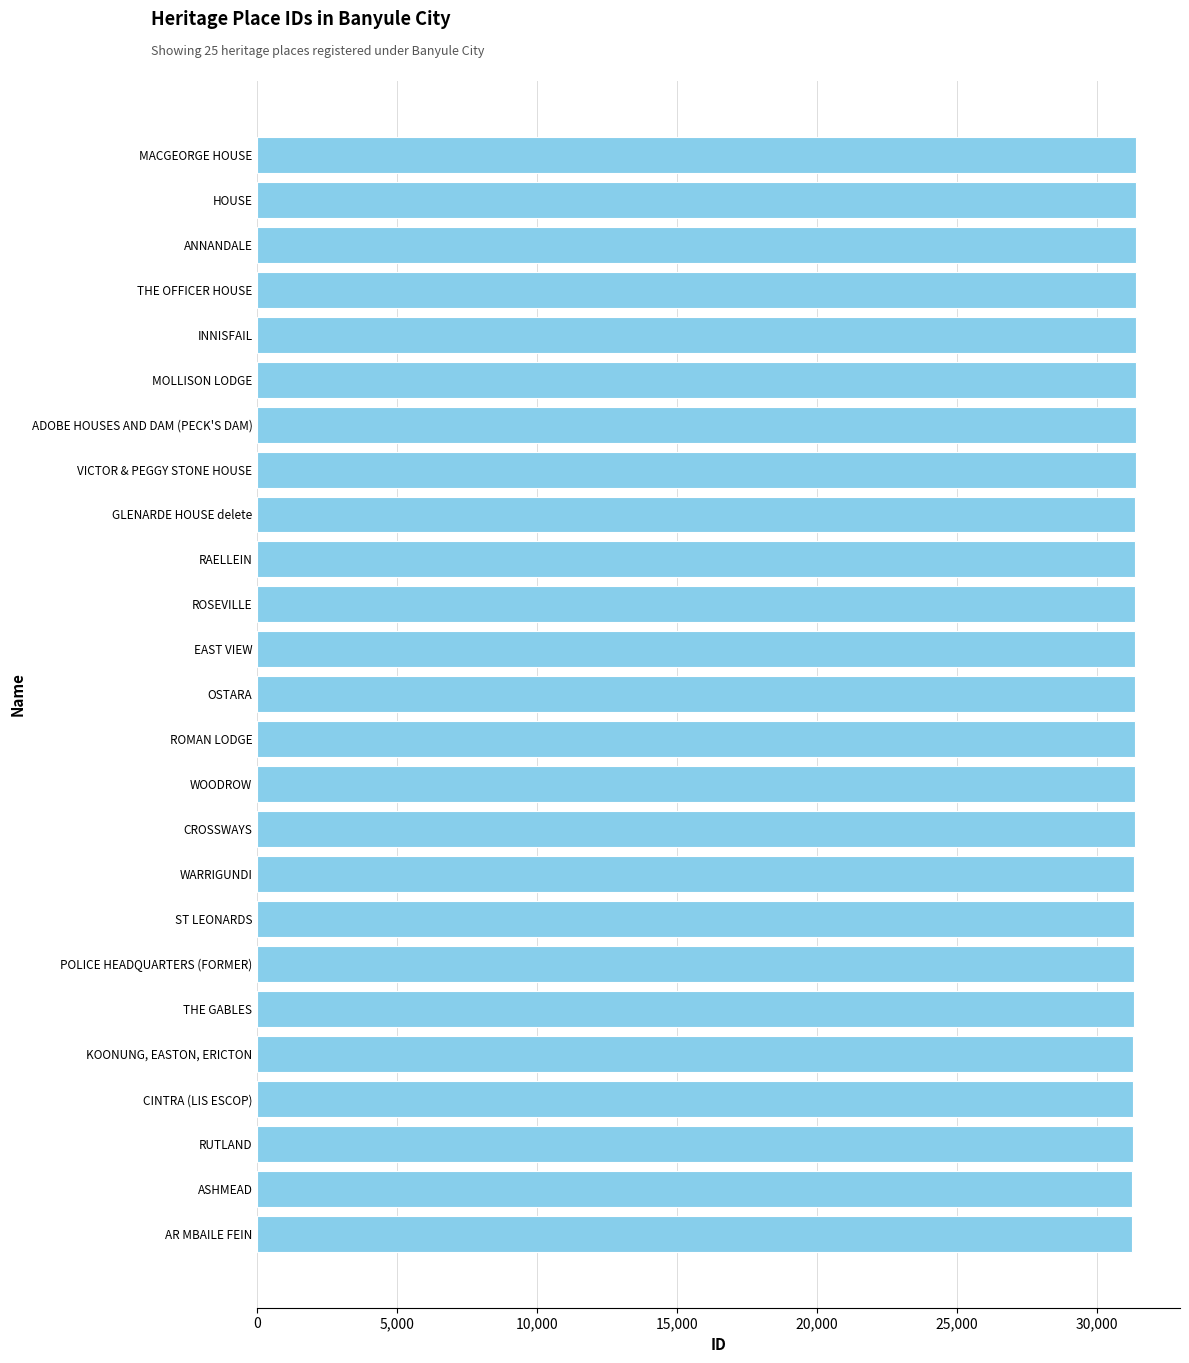

Approximately how many times larger is the value at MOLLISON LODGE compared to ASHMEAD?

1.0